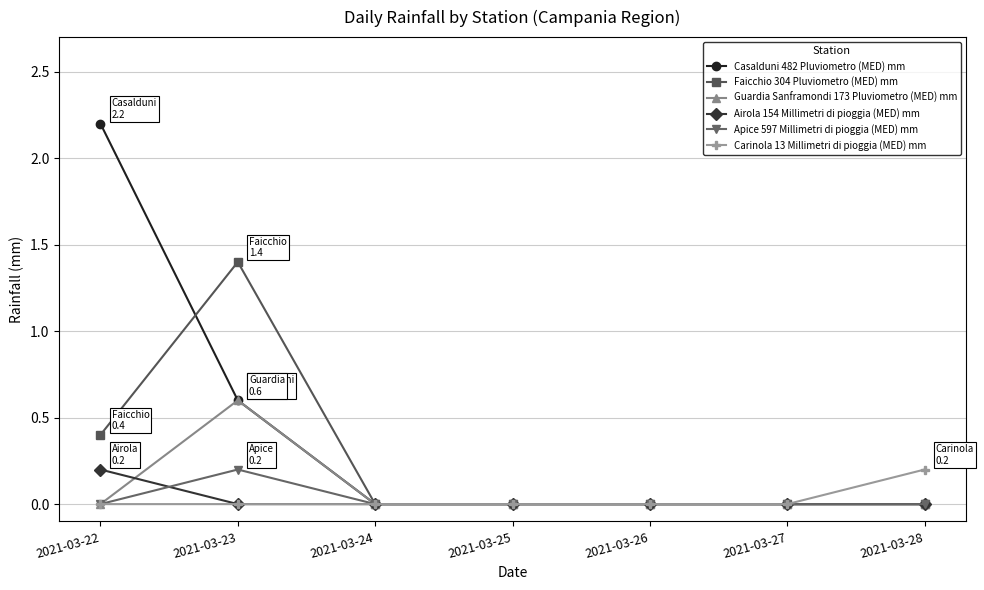

What are all the series names shown in the legend?

Casalduni 482 Pluviometro (MED) mm, Faicchio 304 Pluviometro (MED) mm, Guardia Sanframondi 173 Pluviometro (MED) mm, Airola 154 Millimetri di pioggia (MED) mm, Apice 597 Millimetri di pioggia (MED) mm, Carinola 13 Millimetri di pioggia (MED) mm